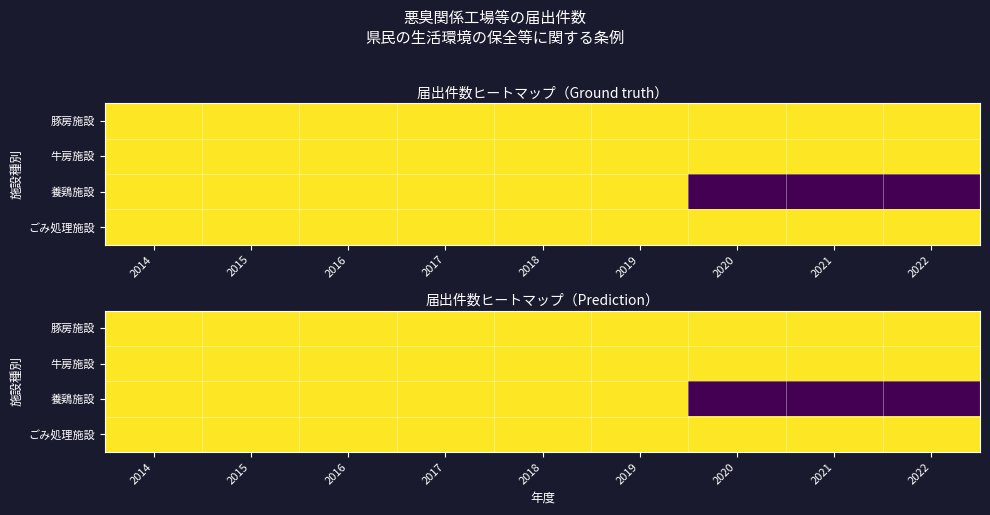

At which label does 養鶏施設 reach its minimum?

2020